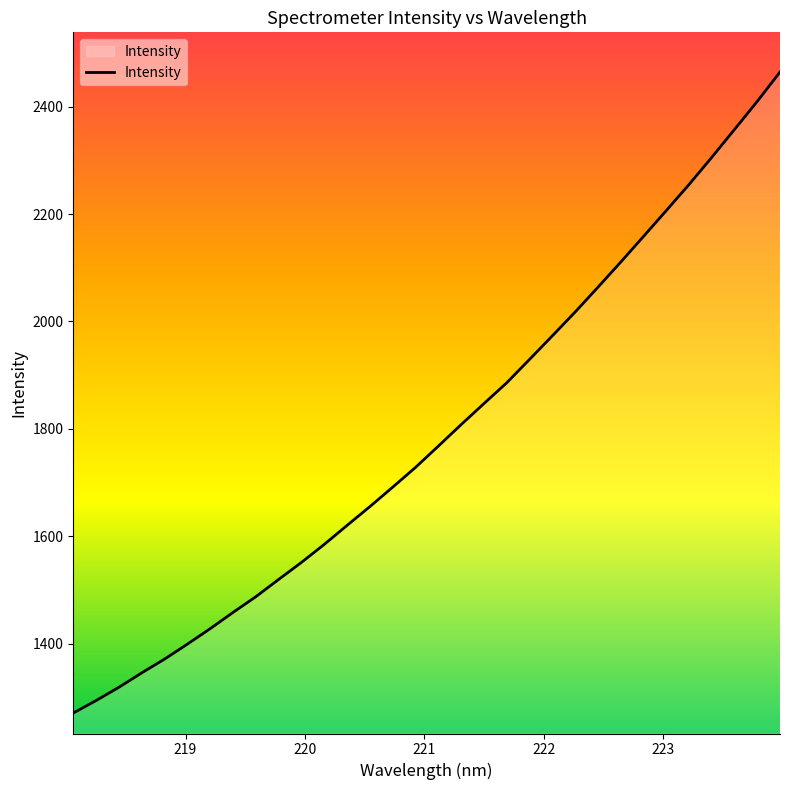

What is the maximum value shown in the chart?

2464.7